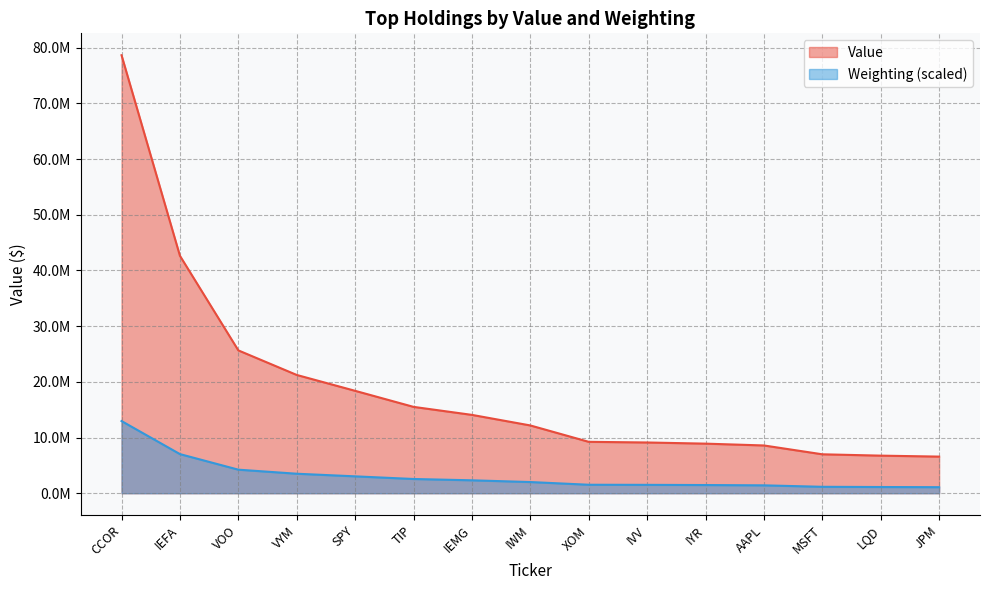

What are all the series names shown in the legend?

Value, Weighting (scaled)